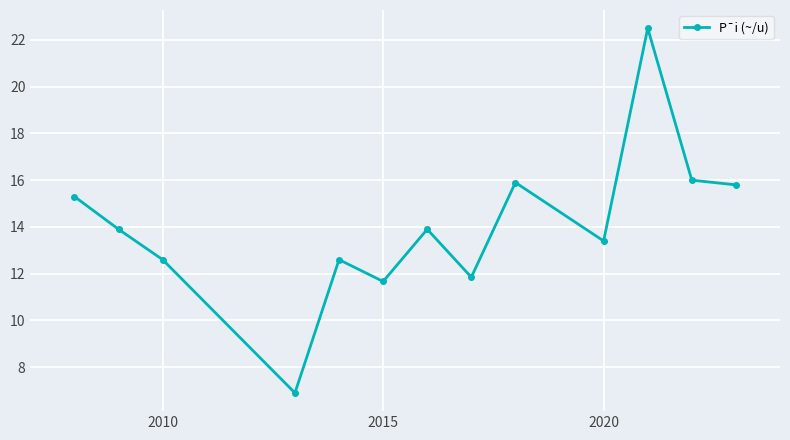

What is the minimum value shown in the chart?

6.9